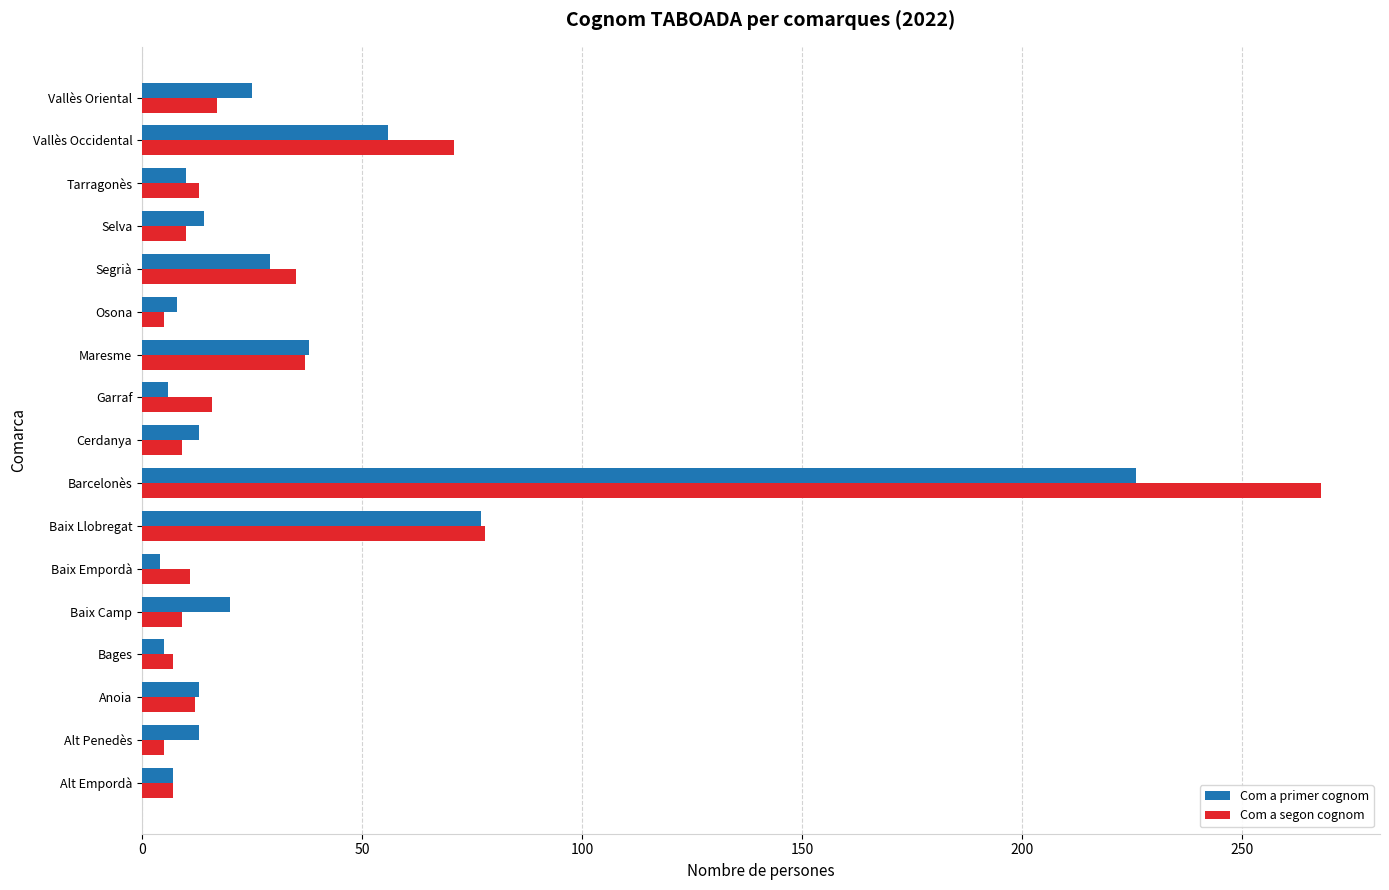

Which series has the largest range (max minus min)?

Com a segon cognom